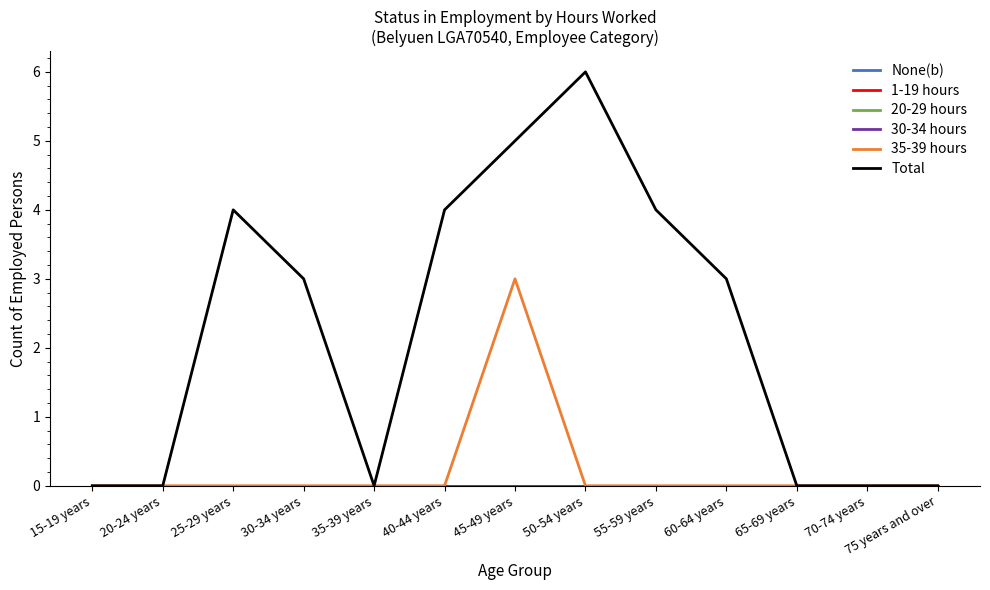

Is it true that Total equals -4 at 35-39 years?

False